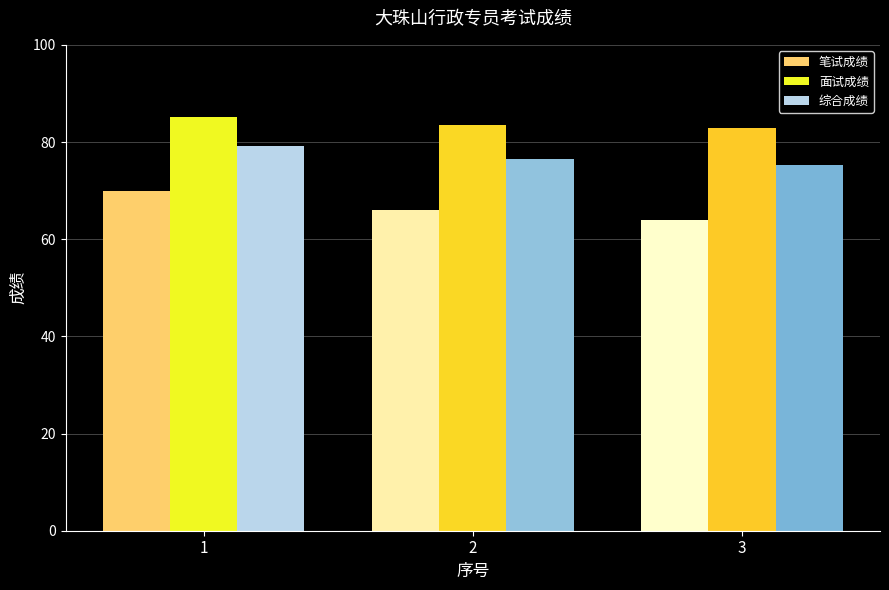

What is the total value across all series at 3?

222.1